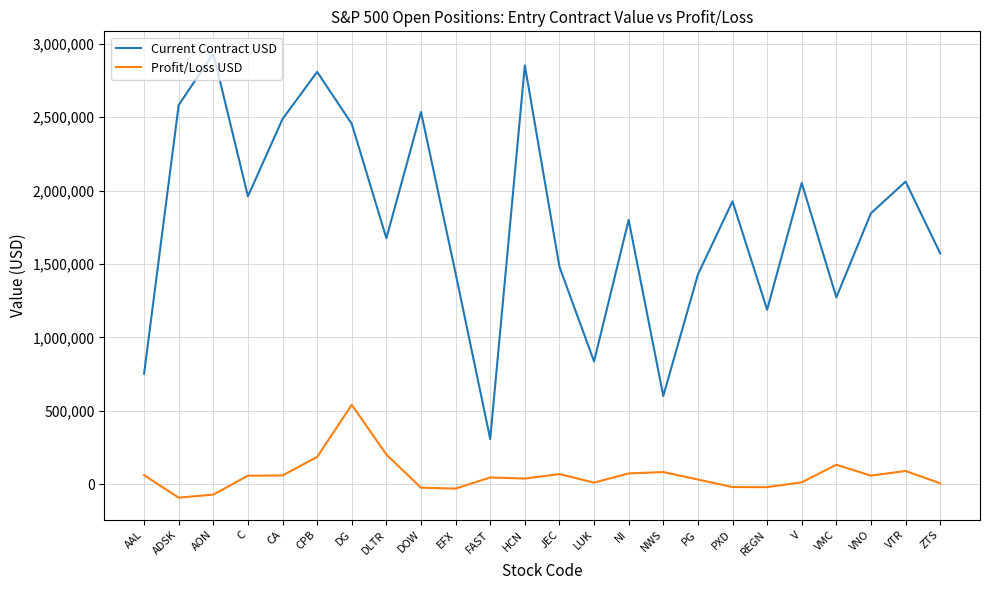

True or false: Current Contract USD and Profit/Loss USD cross at least once.

False